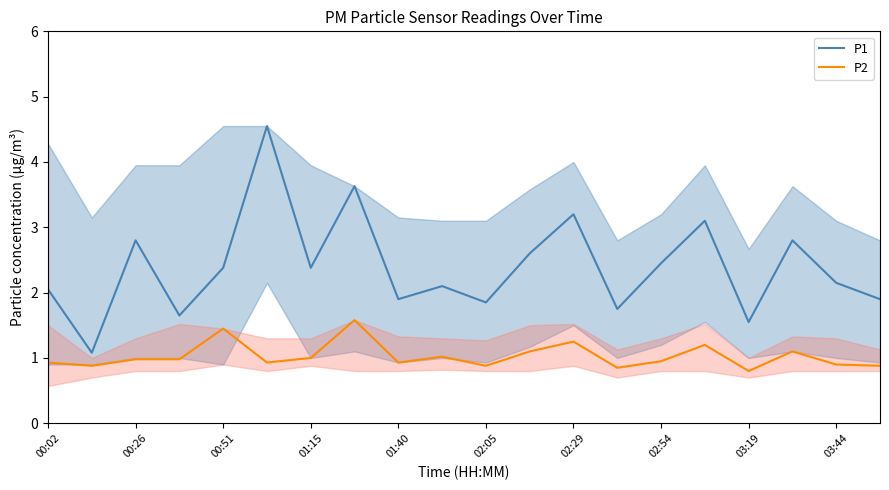

At 01:40, list the series in order from smallest to largest.

P2, P1